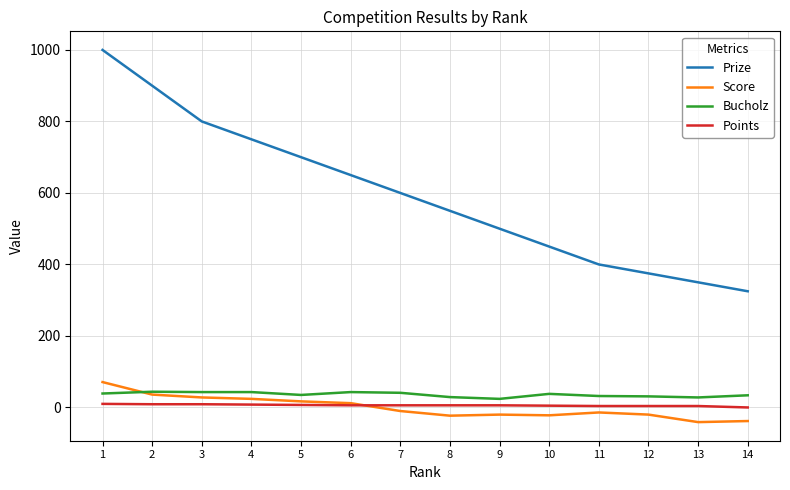

True or false: Points and Prize intersect in this chart.

False